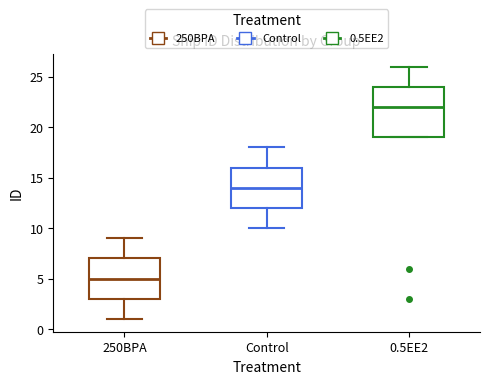

Comparing the boxes themselves (not the whiskers), which one is the tallest?

0.5EE2